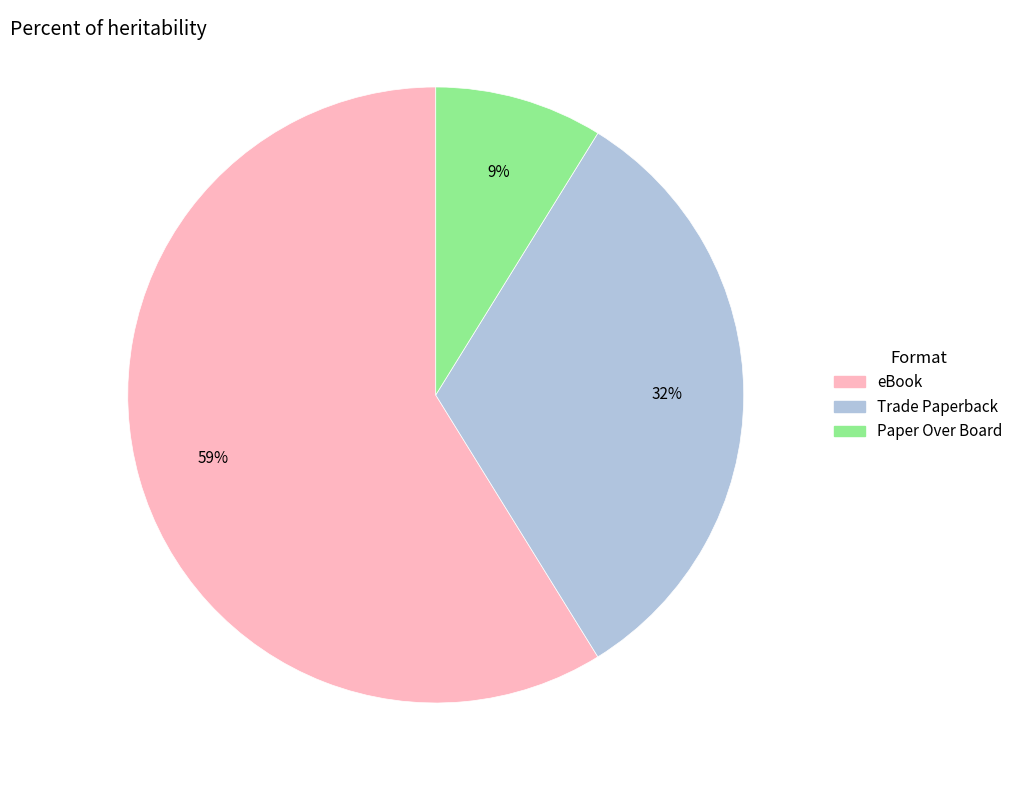

Between eBook and Trade Paperback, which is larger?

eBook